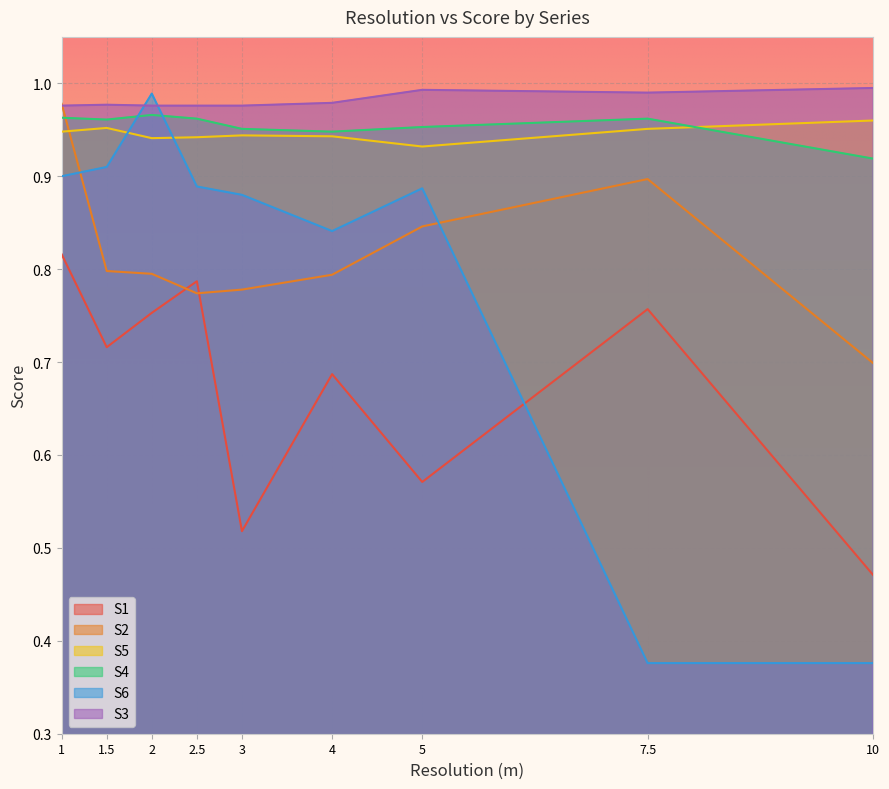

True or false: S4 and S1 cross at least once.

False